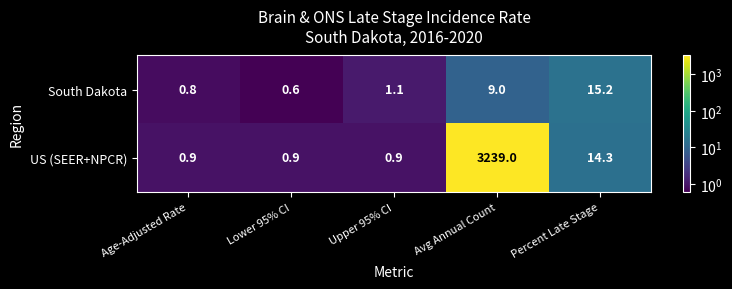

Reading left to right, what are all the values shown in this chart?

South Dakota: Age-Adjusted Rate=0.8	Lower 95% CI=0.6	Upper 95% CI=1.1	Avg Annual Count=9.0	Percent Late Stage=15.2
US (SEER+NPCR): Age-Adjusted Rate=0.9	Lower 95% CI=0.9	Upper 95% CI=0.9	Avg Annual Count=3239.0	Percent Late Stage=14.3